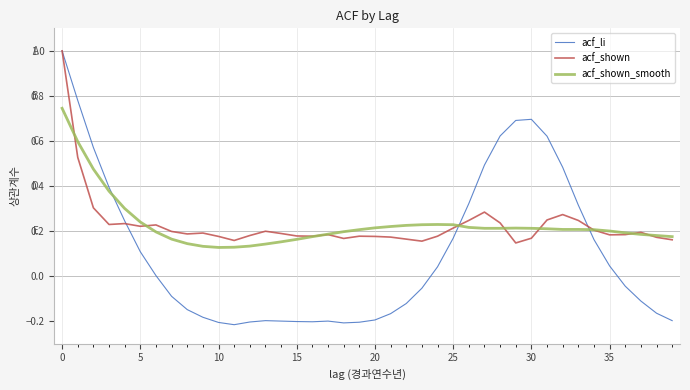

What is the highest value of the acf_li series?

1.0